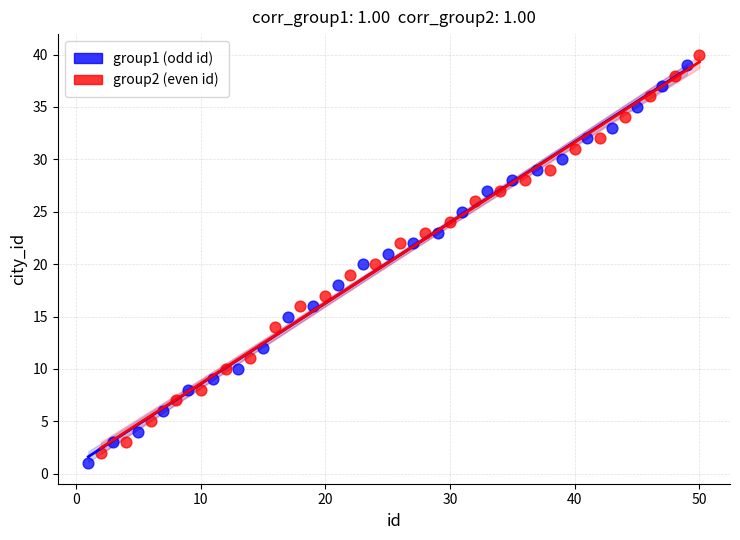

What are all the series names shown in the legend?

group1 (odd id), group2 (even id)